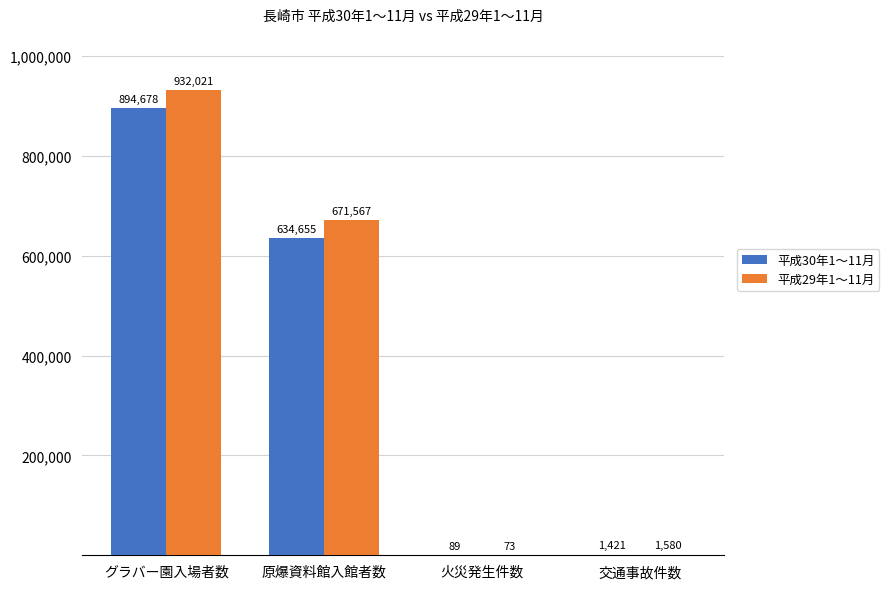

Between 火災発生件数 and 交通事故件数, which series saw the biggest shift?

平成29年1～11月